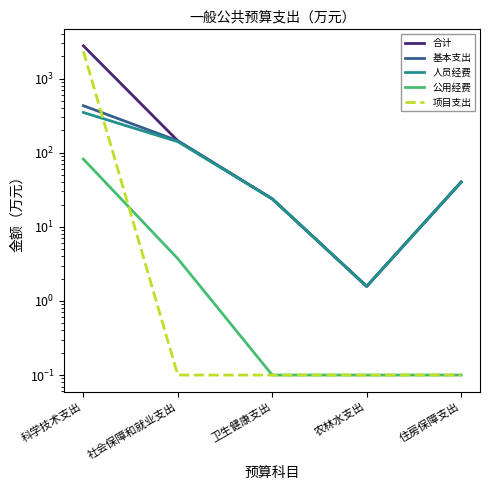

Which series has the largest total across all categories?

合计